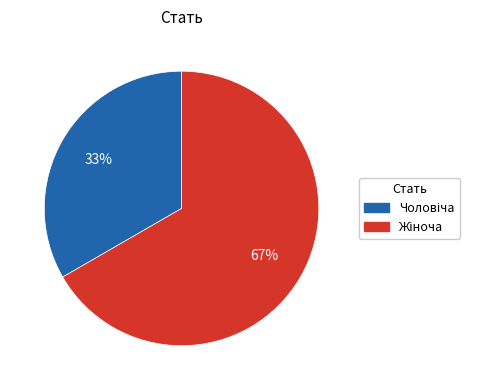

To the nearest percent, what portion does Чоловіча represent?

33%